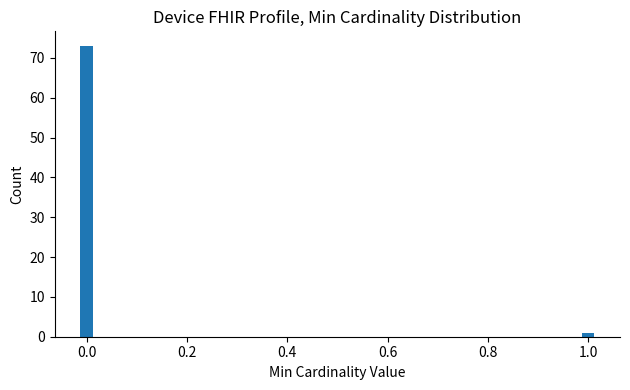

Reading left to right, list all the values displayed in this chart.

0.0=73	1.0=1